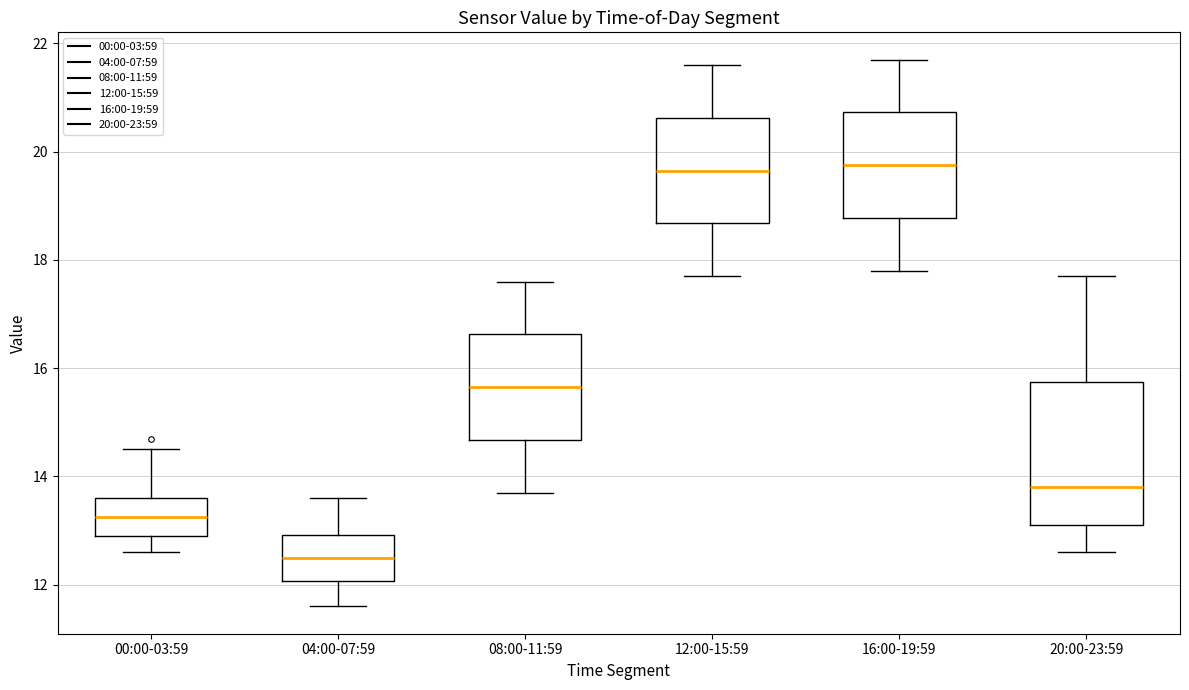

Where does the upper whisker of the box for 20:00-23:59 end on the y-axis? The values are not printed on the chart, so give them approximately, as read against the axis.

17.8